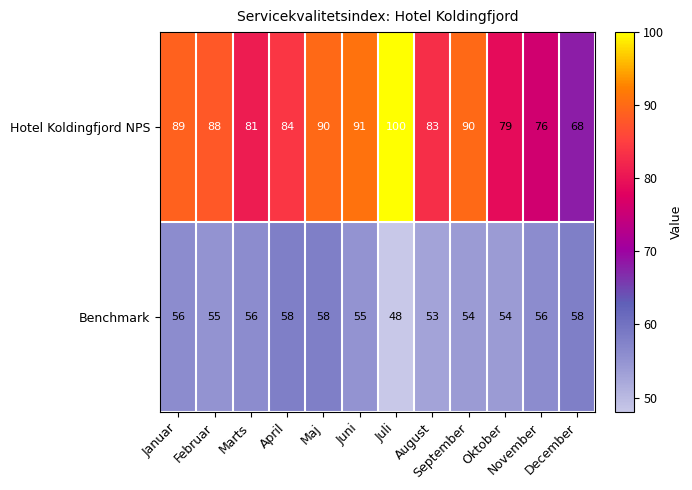

How many Benchmark values are between 54 and 58?

10